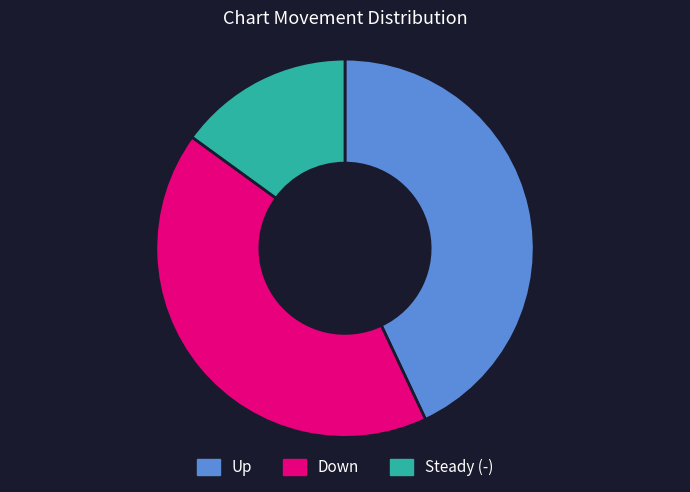

True or false: Steady (-) accounts for 15% of the total.

True